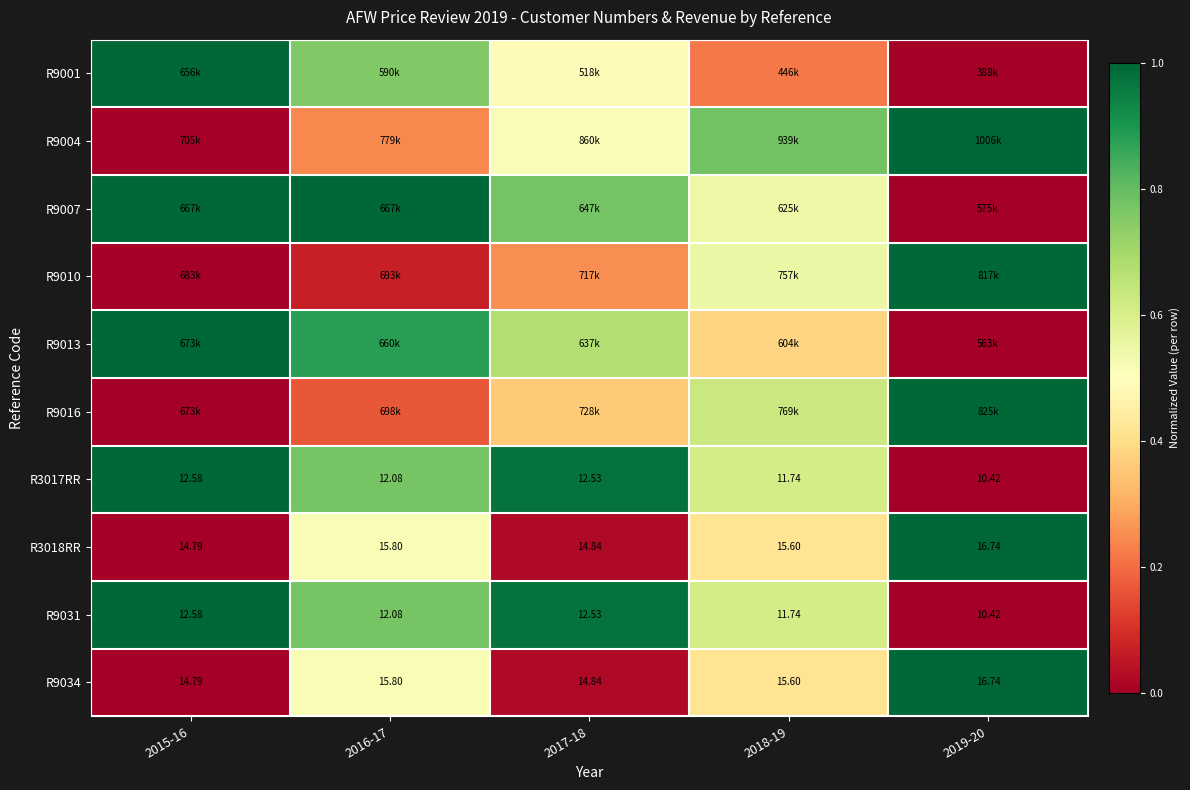

List the labels in order of R9004 value, largest first.

2019-20, 2018-19, 2017-18, 2016-17, 2015-16